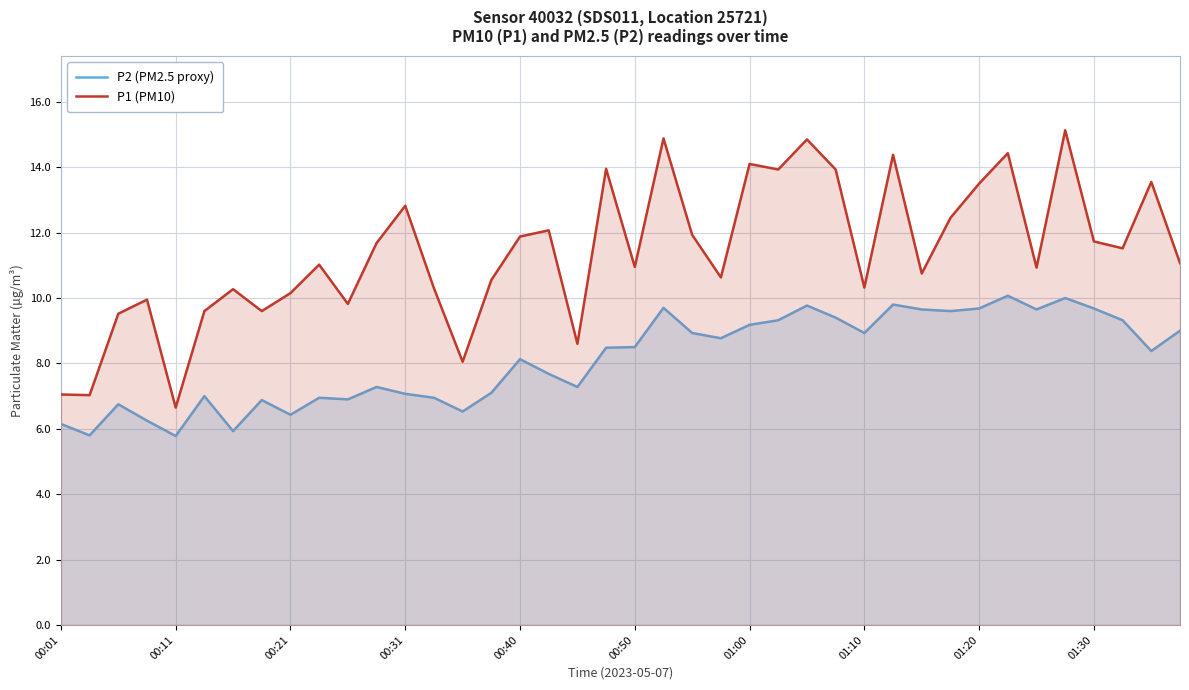

True or false: P1 (PM10) and P2 (PM2.5 proxy) intersect in this chart.

False